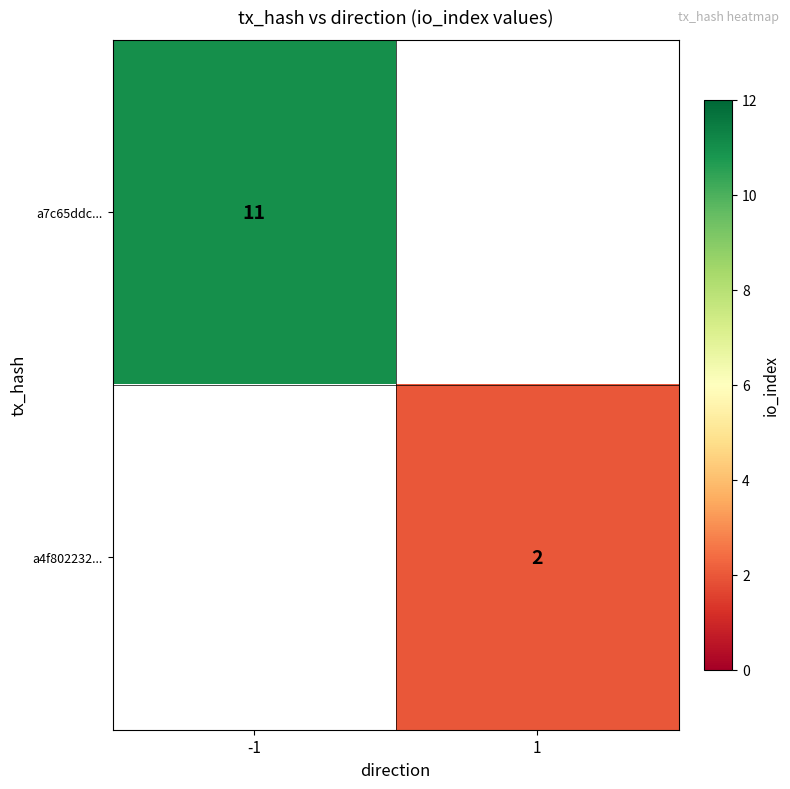

The value of a4f802232... at 1 is 1.1. True or false?

False